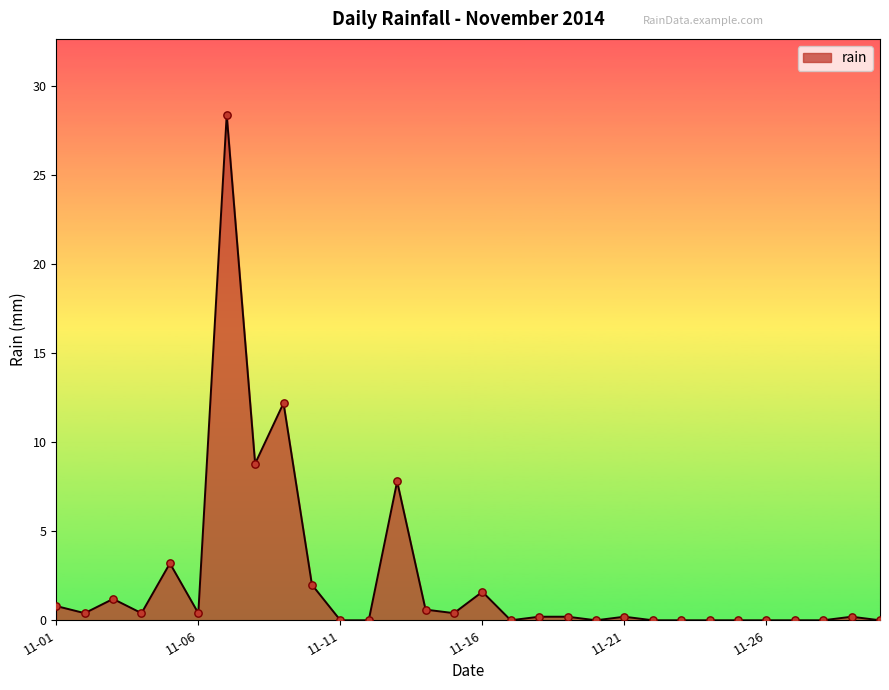

What is the difference between the maximum and minimum values?

28.4